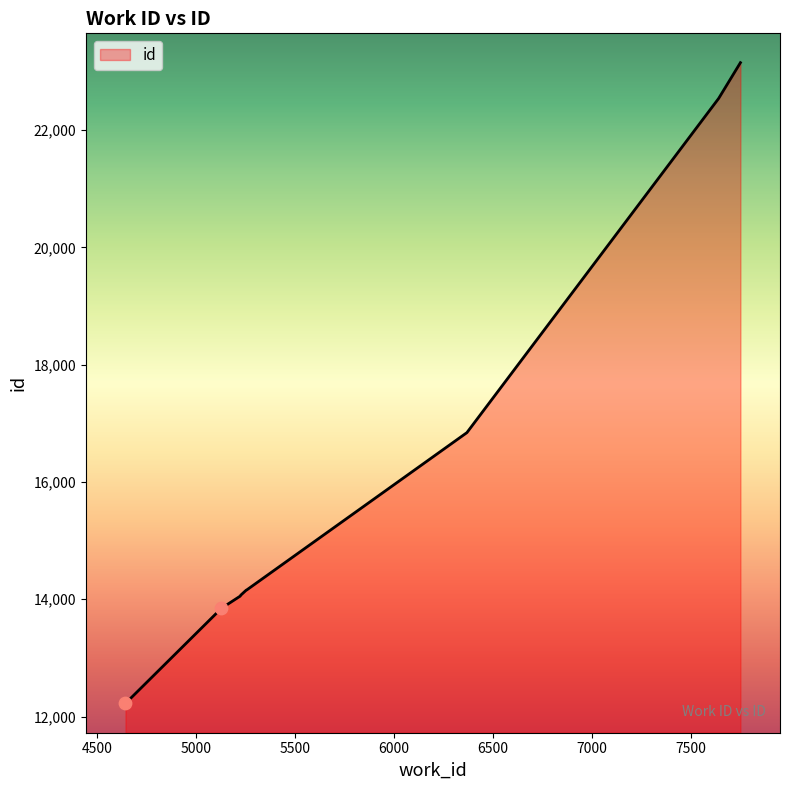

What is the difference between the maximum and minimum values?

10925